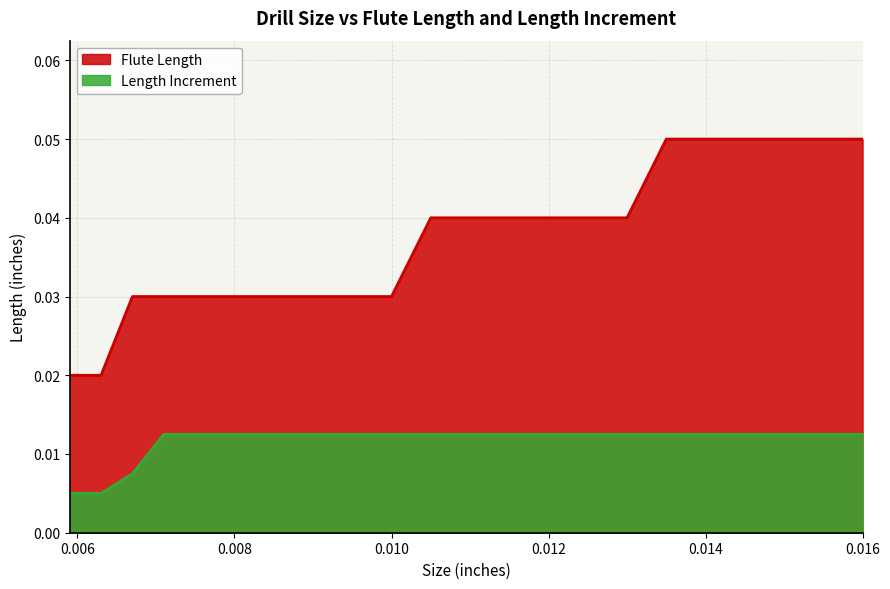

Reading left to right, extract all data points from this chart.

Flute Length: 0.0059=0.0	0.0063=0.0	0.0067=0.0	0.0071=0.0	0.0075=0.0	0.0079=0.0	0.0083=0.0	0.0087=0.0	0.0091=0.0	0.0095=0.0	0.01=0.0	0.0105=0.0	0.011=0.0	0.0115=0.0	0.012=0.0	0.0125=0.0	0.013=0.0	0.0135=0.1	0.0145=0.1	0.016=0.1
Length Increment: 0.0059=0.0	0.0063=0.0	0.0067=0.0	0.0071=0.0	0.0075=0.0	0.0079=0.0	0.0083=0.0	0.0087=0.0	0.0091=0.0	0.0095=0.0	0.01=0.0	0.0105=0.0	0.011=0.0	0.0115=0.0	0.012=0.0	0.0125=0.0	0.013=0.0	0.0135=0.0	0.0145=0.0	0.016=0.0